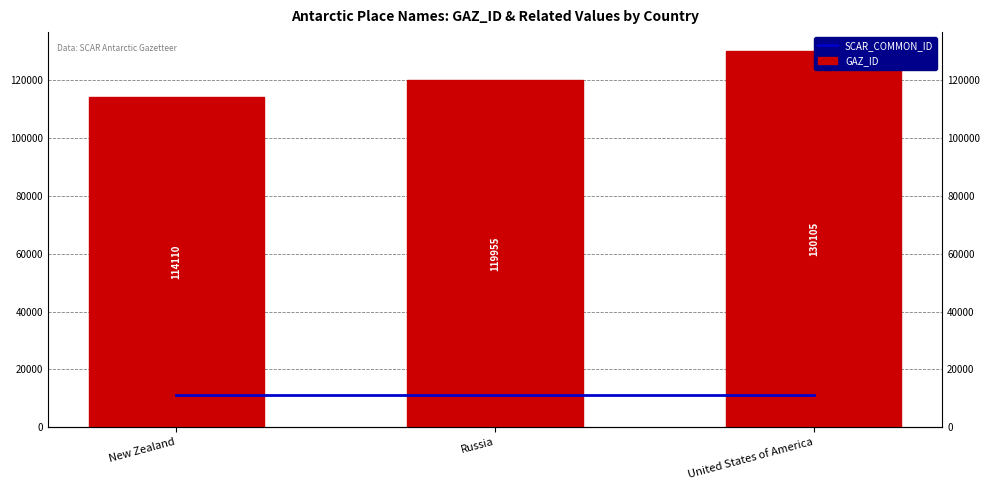

What is the average value of the SCAR_COMMON_ID series?

11219